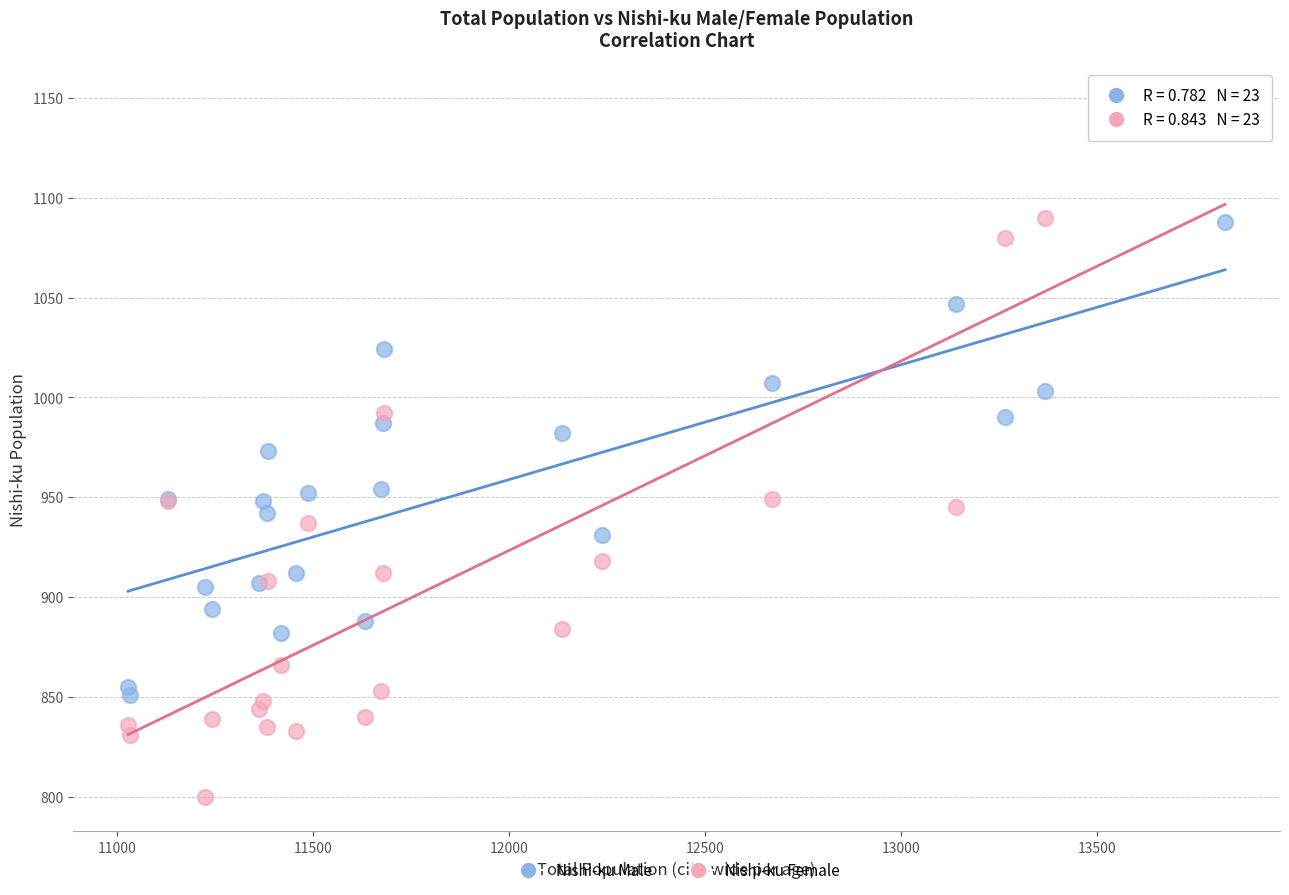

Which series has the largest Y range (max minus min)?

Nishi-ku Female